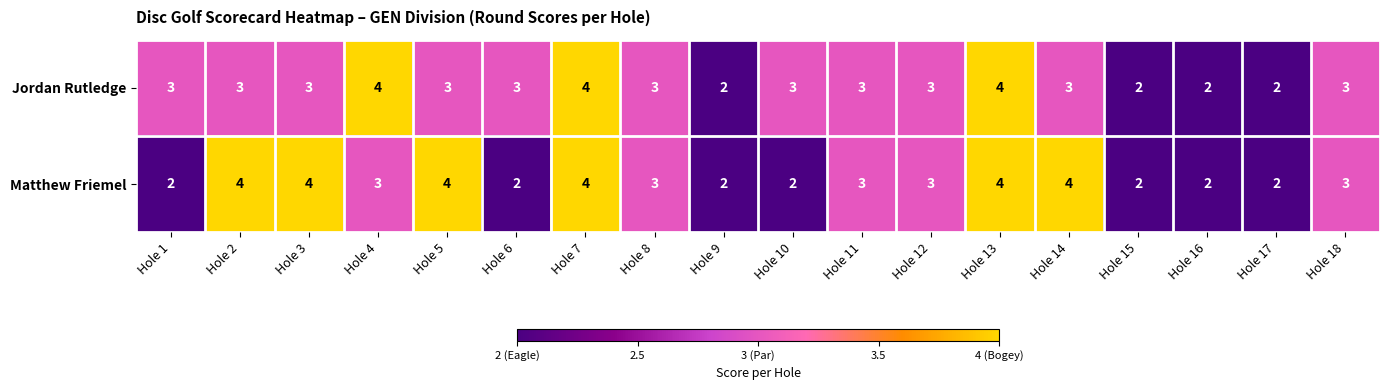

True or false: Jordan Rutledge has a value of 5 at Hole 18.

False